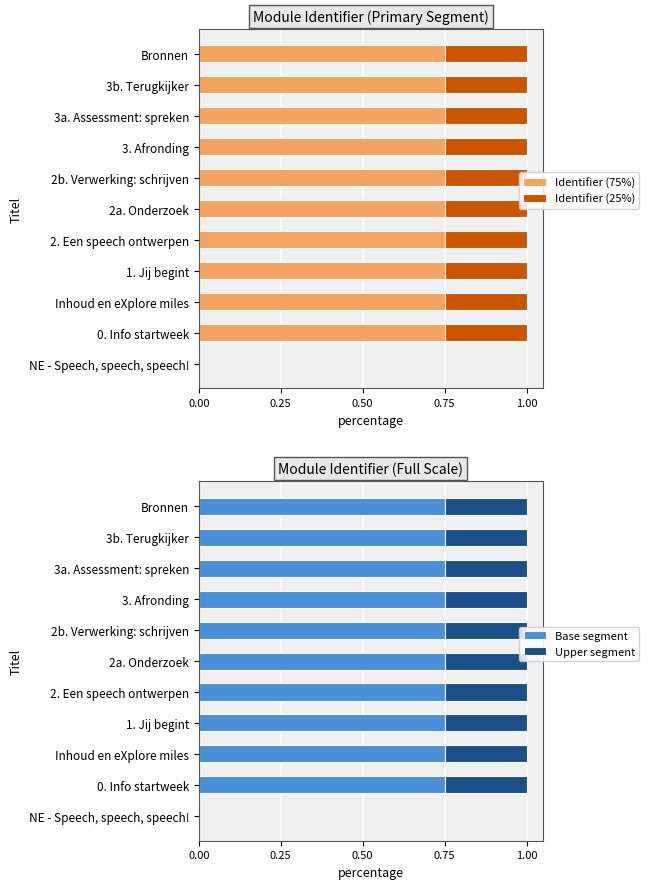

Count the Base segment values in the range 0 to 1.

11